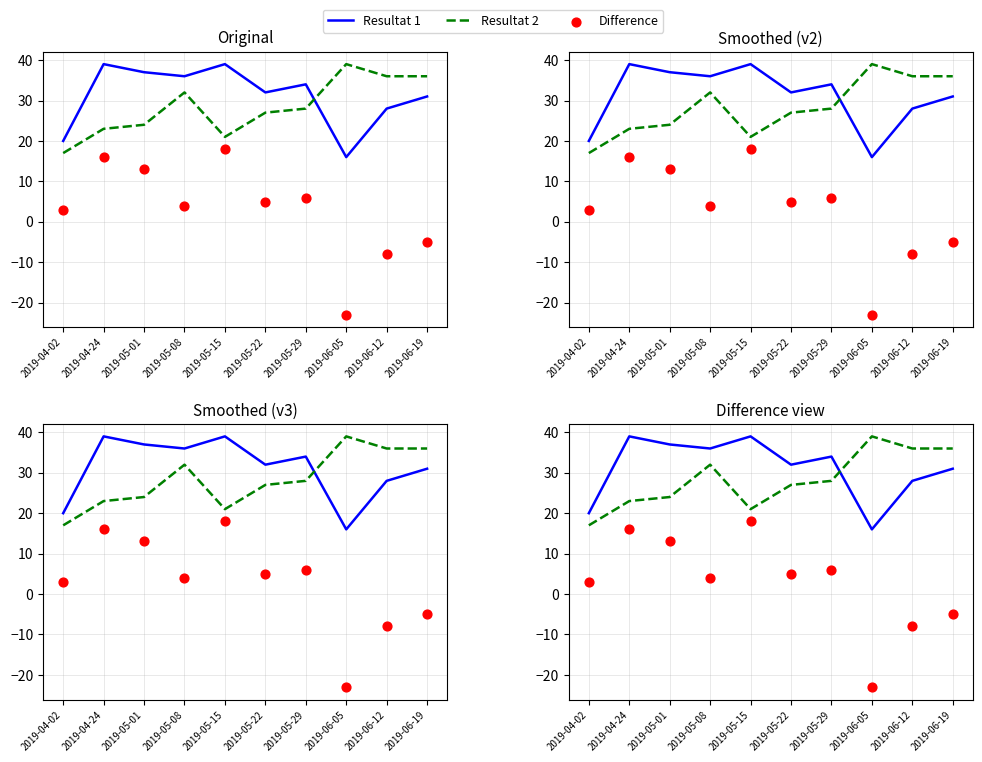

At which category is the sum across all series the highest?

2019-04-24